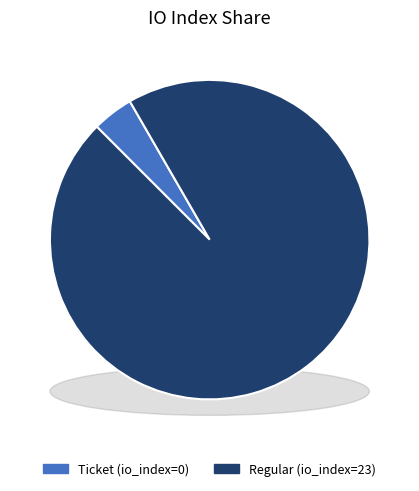

What is the change in value from Ticket tx (io_index=0) to Regular tx (io_index=23)?

+23